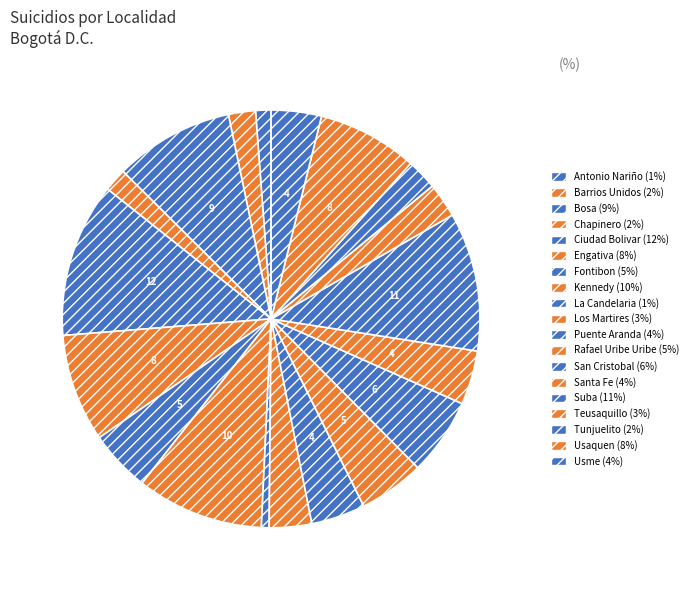

What is the largest slice in the pie chart?

Ciudad Bolivar